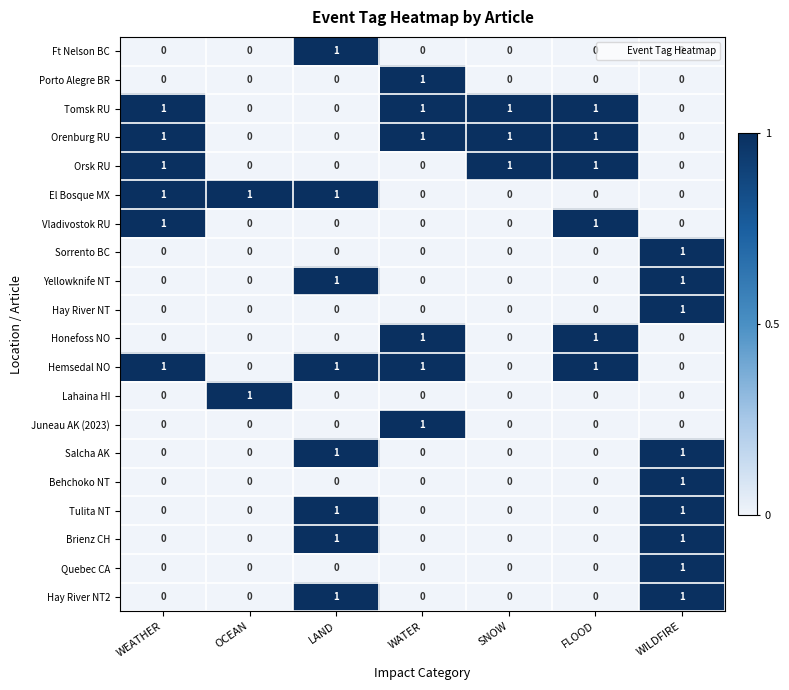

The value of Tomsk RU at FLOOD is 2. True or false?

False